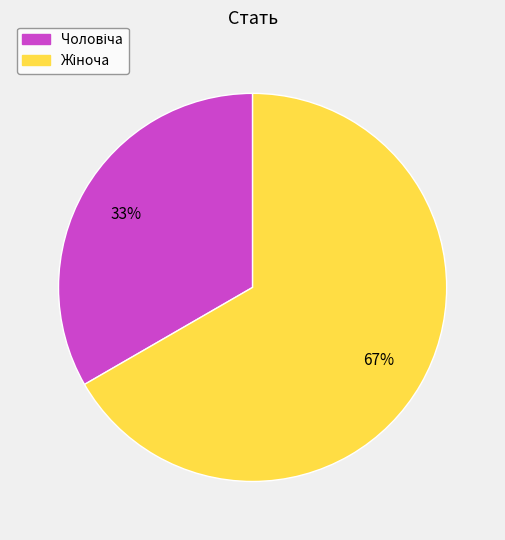

To the nearest percent, what is the average slice percentage?

50%